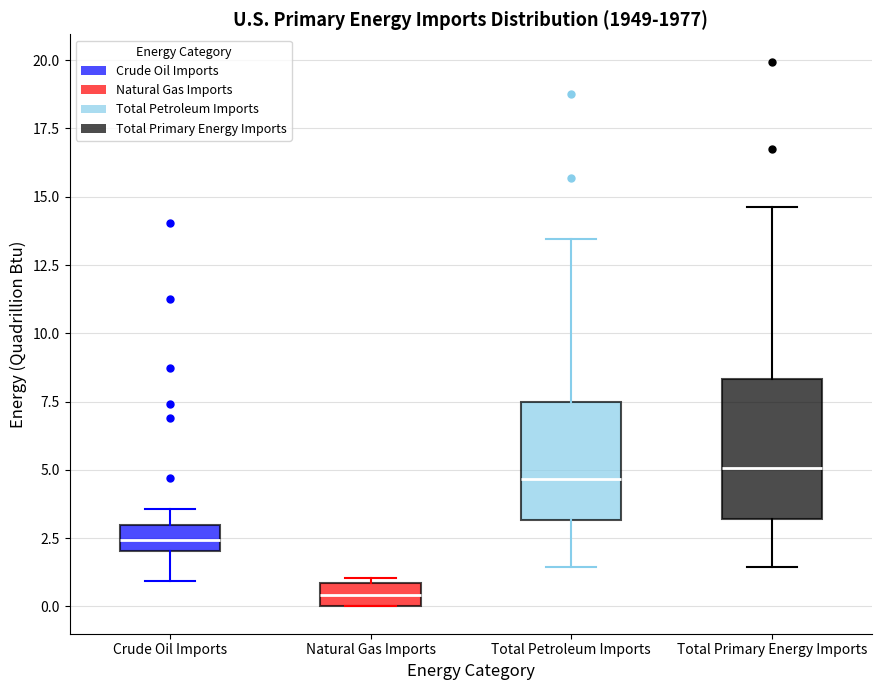

Reading left to right, read every box against the y-axis: the position of its median line, the range the box covers, and the ends of its whiskers. The values are not printed on the chart, so give them approximately, as read against the axis.

Crude Oil Imports: median 2.5, box 2.0 to 3.0, whiskers 1.0 to 3.5
Natural Gas Imports: median 0.5, box 0.0 to 1.0, whiskers 0.0 to 1.0 (just above the box's upper edge)
Total Petroleum Imports: median 4.5, box 3.0 to 7.5, whiskers 1.5 to 13.5
Total Primary Energy Imports: median 5.0, box 3.0 to 8.5, whiskers 1.5 to 14.5